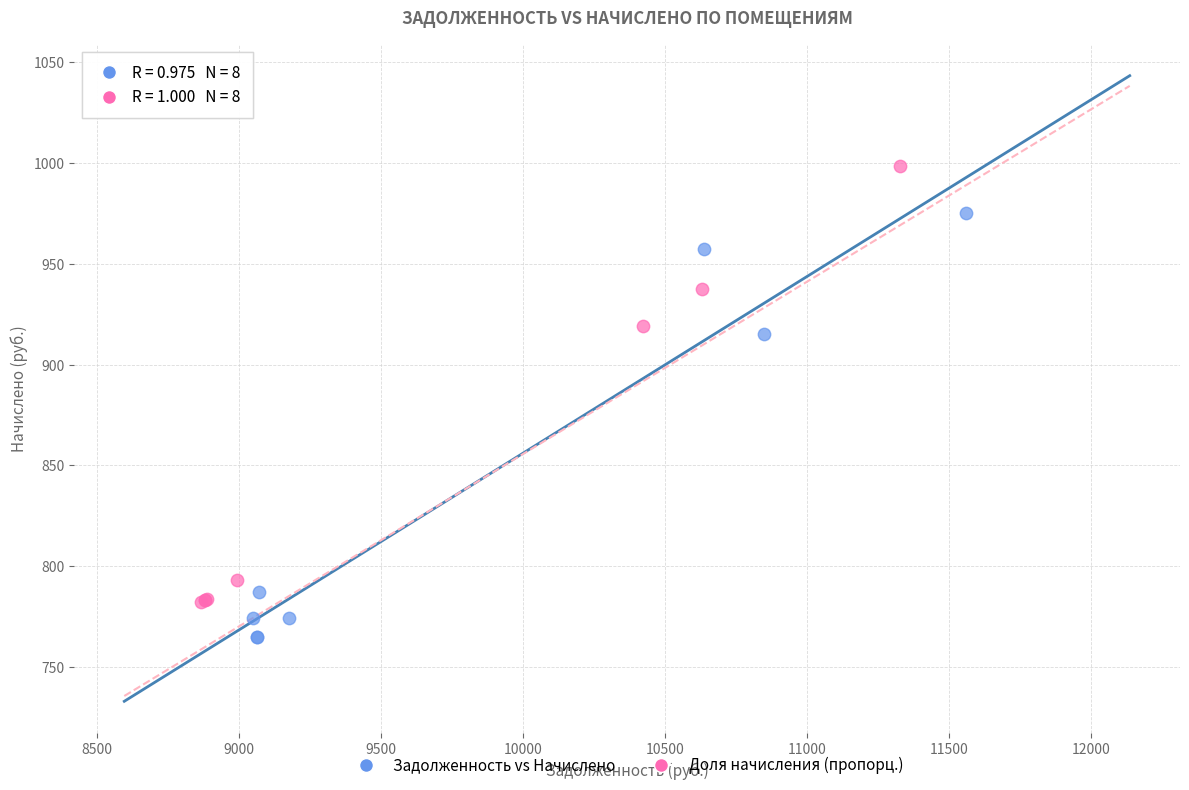

Which series reaches the minimum Y coordinate?

Задолженность vs Начислено